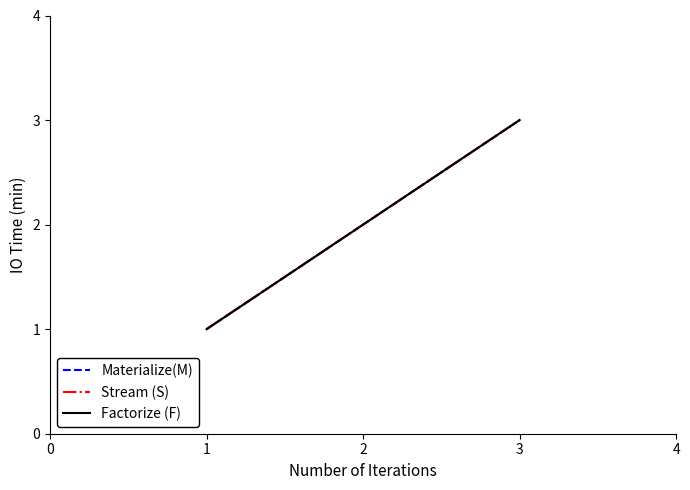

Does the chart display data point markers on the line(s)?

No